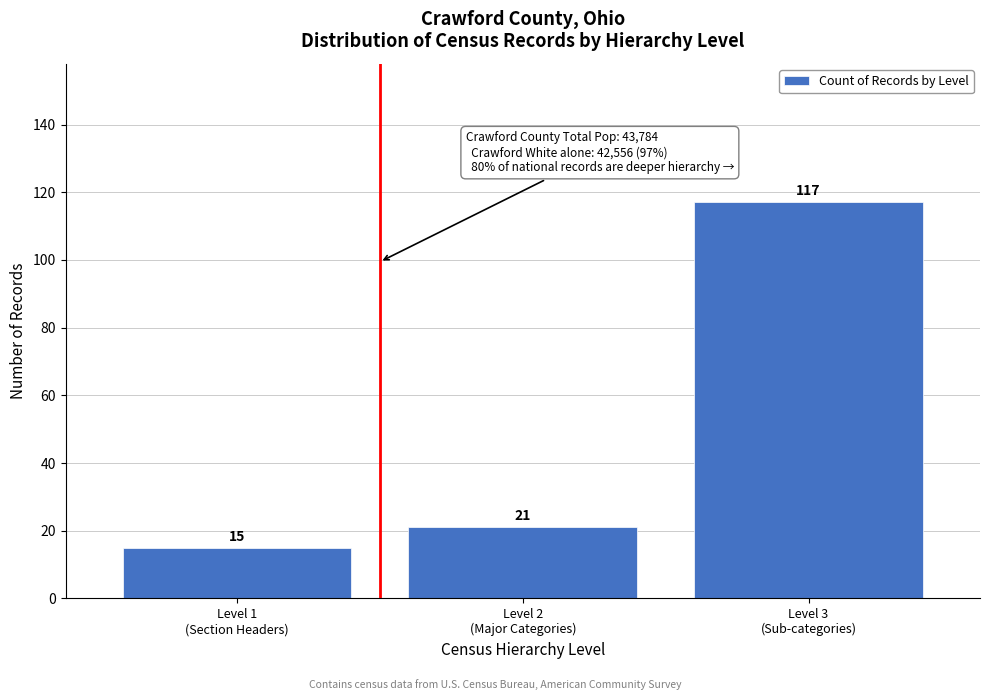

Reading left to right, what are all the values shown in this chart?

15	21	117